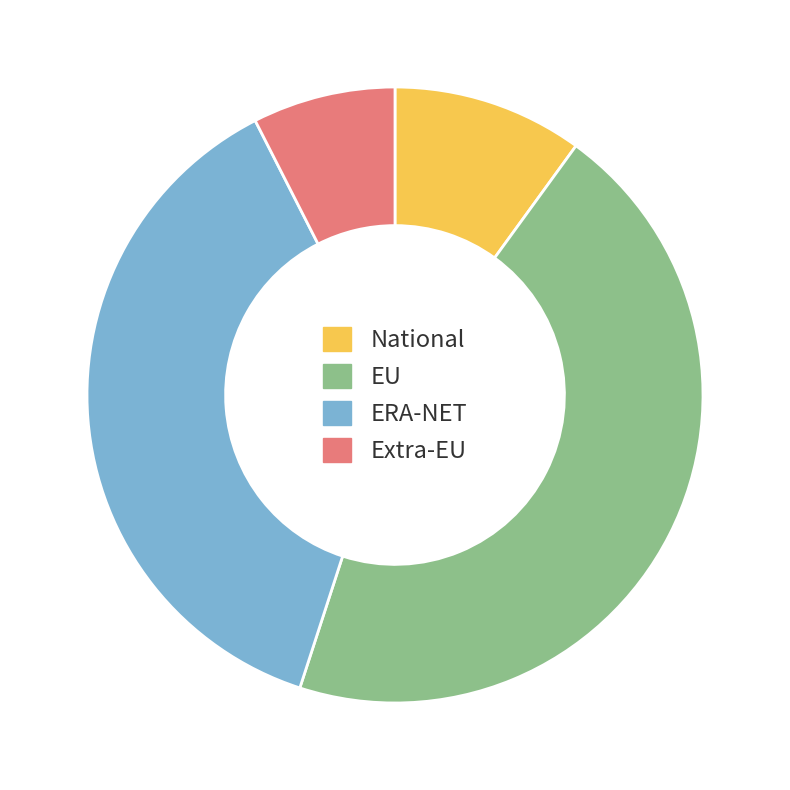

Does any single category account for the majority?

No